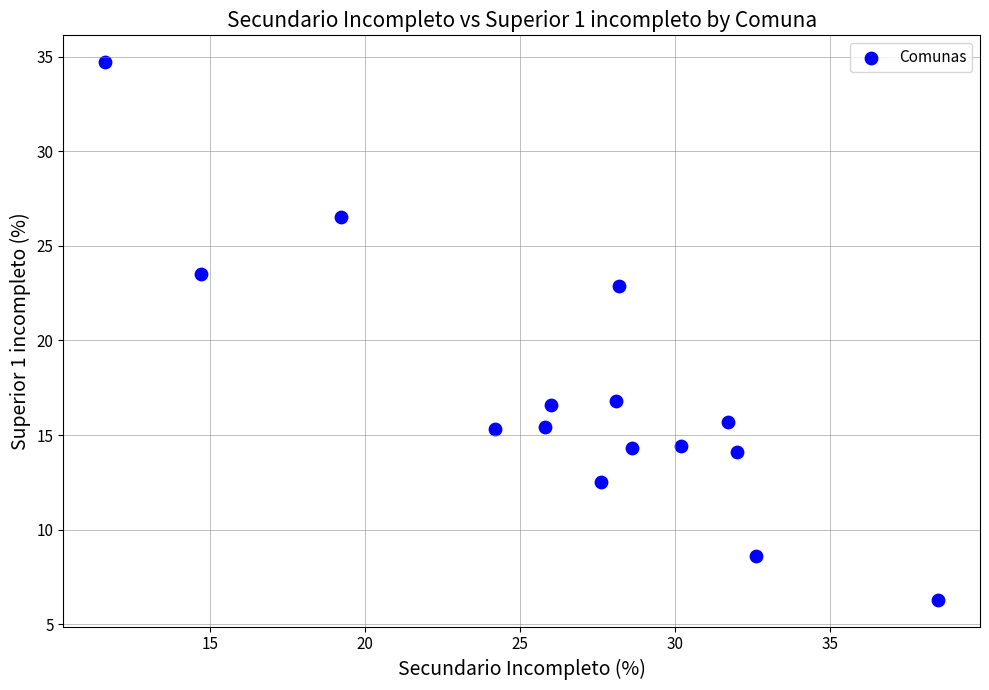

What is the range of Y values (max minus min)?

28.4